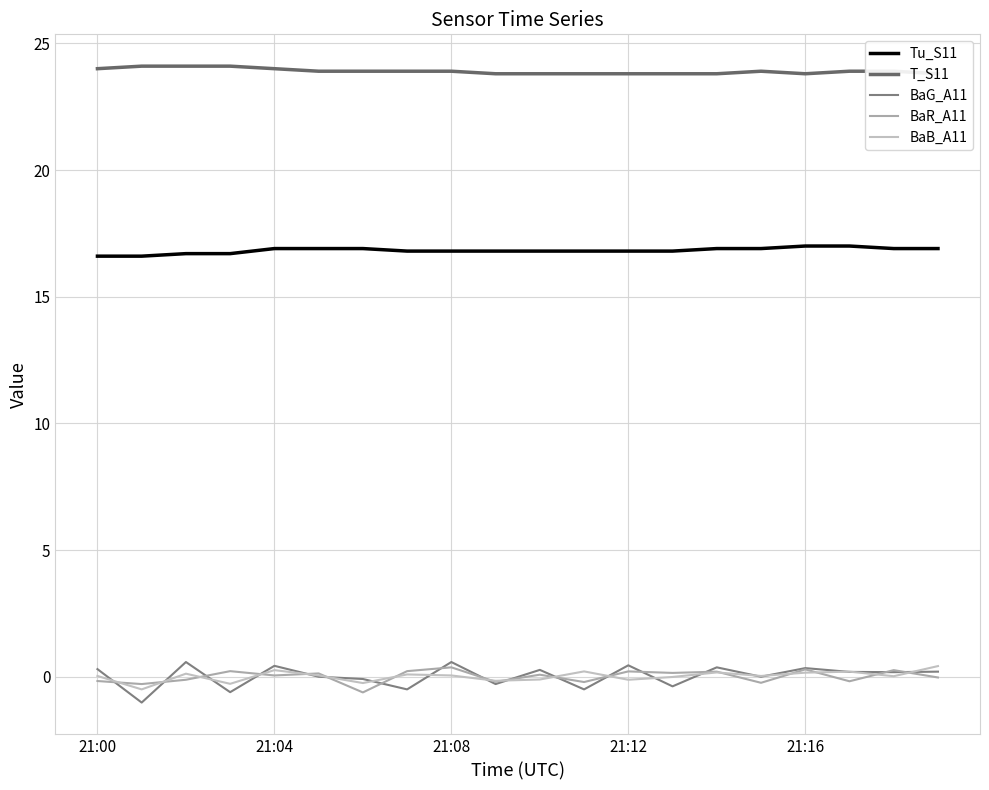

What is the maximum value shown in the chart?

24.1